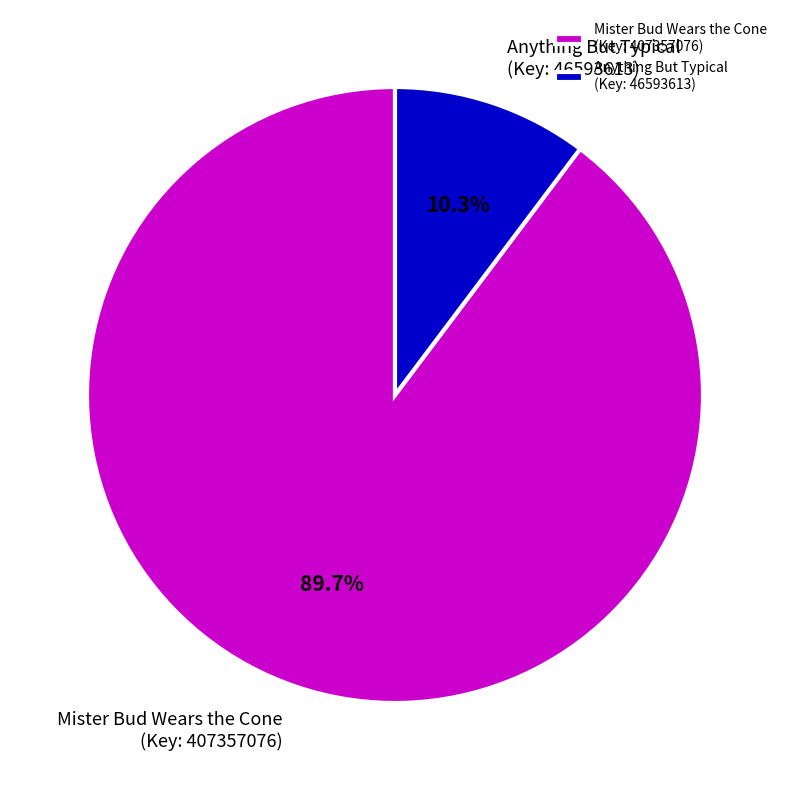

Which slice is the largest?

Mister Bud Wears the Cone (Key: 407357076)